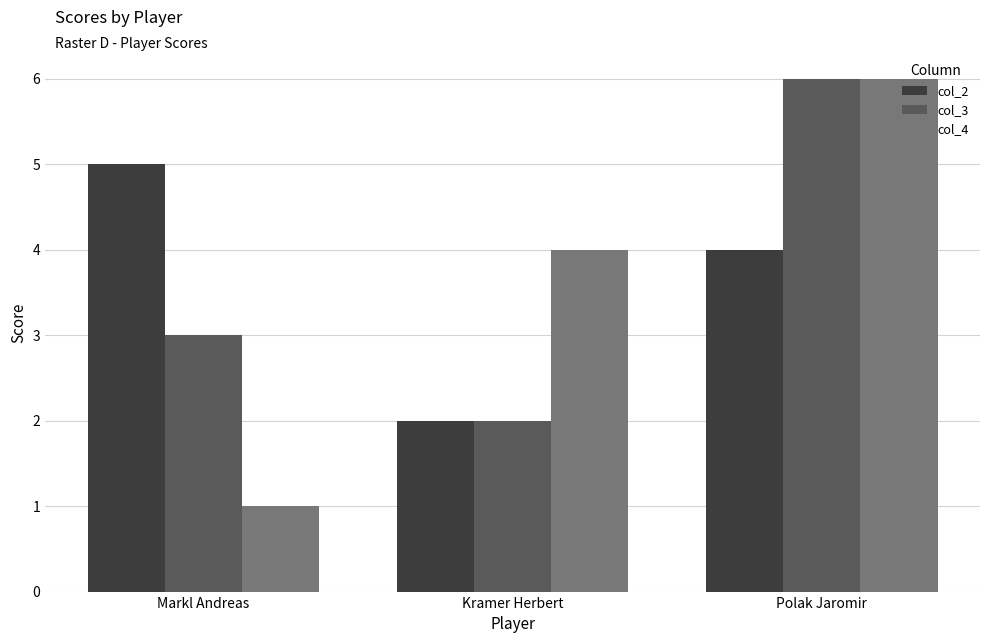

Rank the categories by col_3 value from lowest to highest.

Kramer Herbert, Markl Andreas, Polak Jaromir